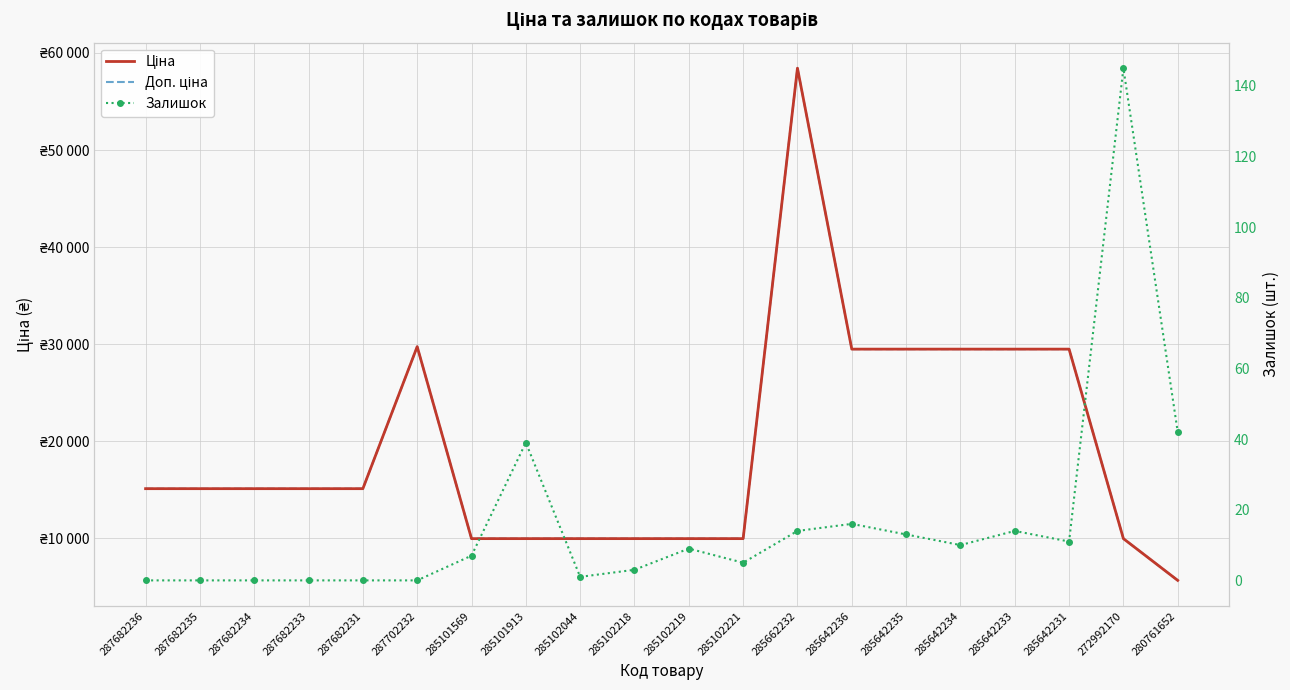

Which has a higher value, 285102219 or 285642235?

285642235